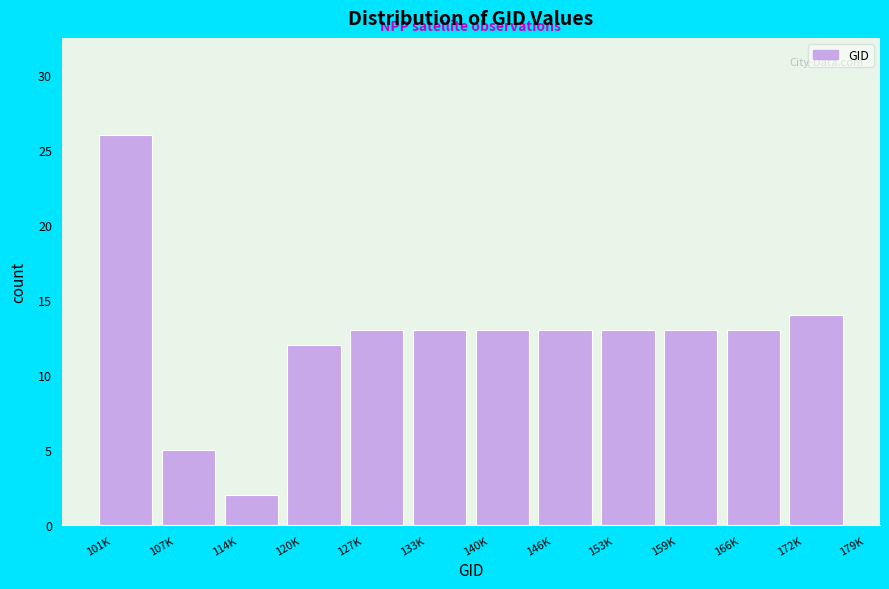

Reading right to left, extract all data points from this chart.

14	13	13	13	13	13	13	13	12	2	5	26